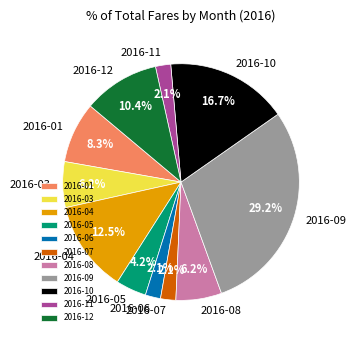

Does 2016-10 represent more than half of the total?

No